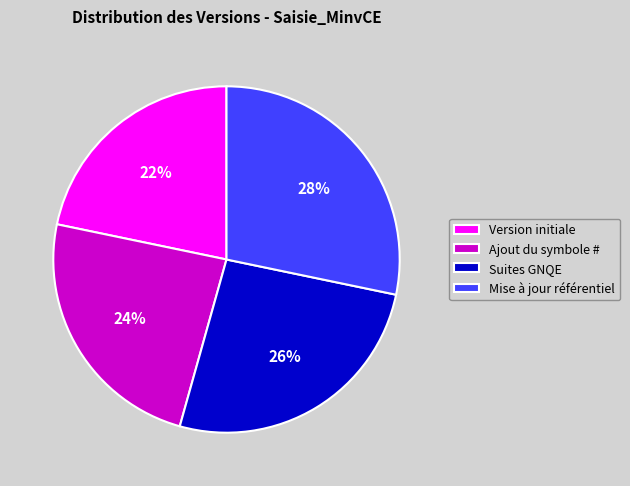

To the nearest percent, what is the combined percentage of Ajout du symbole # and Version initiale?

46%